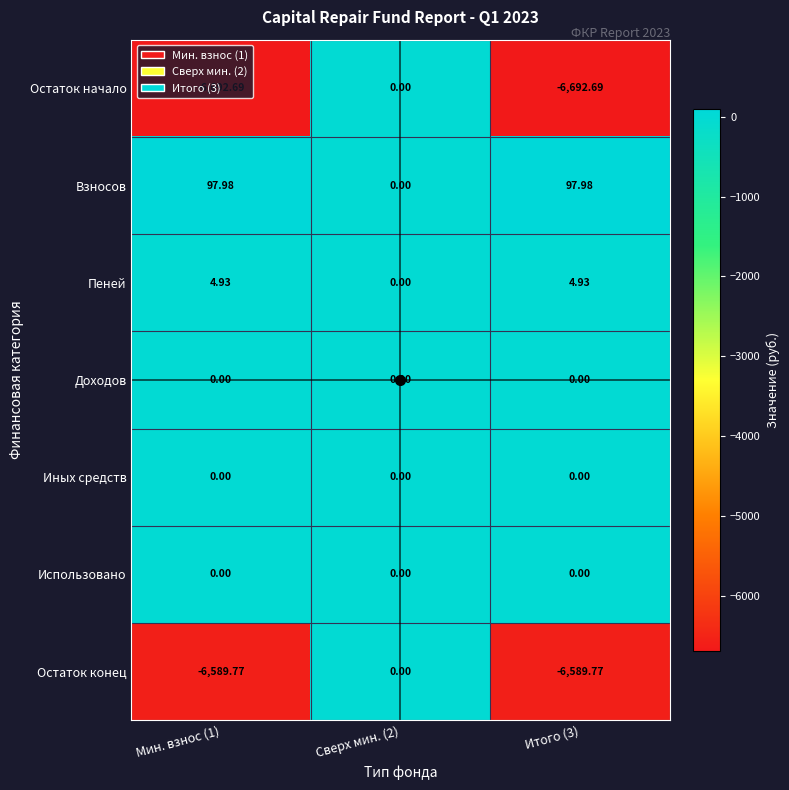

At which category is the sum across all series the highest?

Сверх мин. (2)